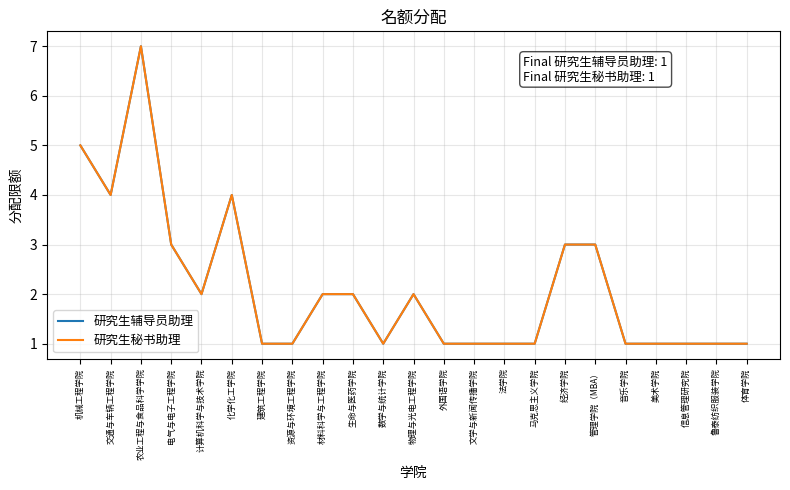

Does the chart display data point markers on the line(s)?

No